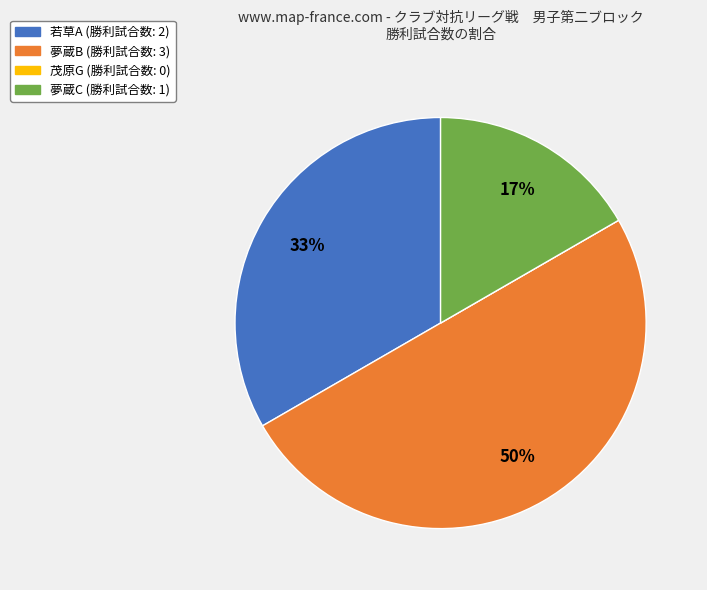

Between 夢蔵B and 若草A, which is larger?

夢蔵B